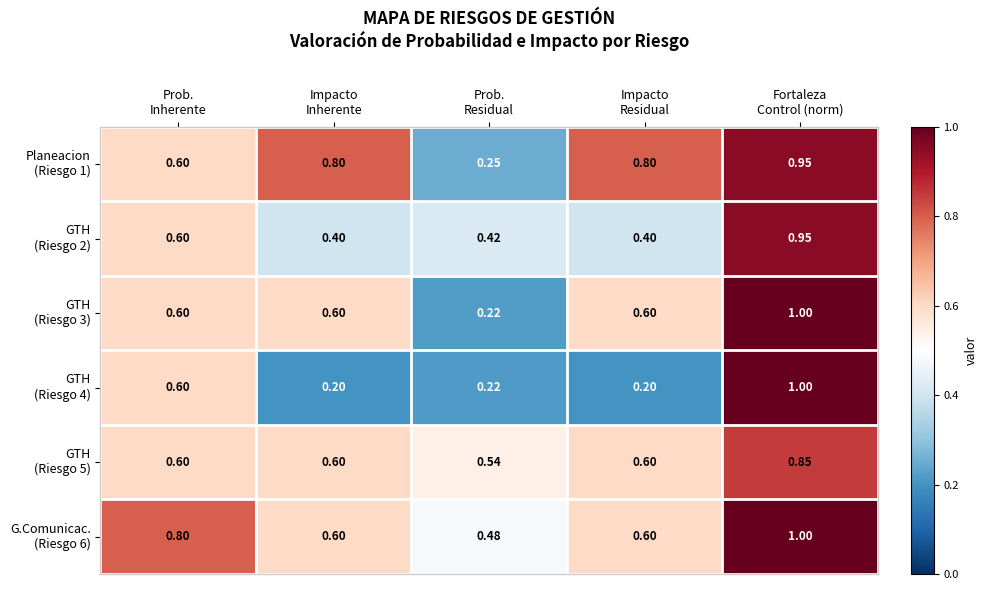

How many categories are shown in the chart?

5